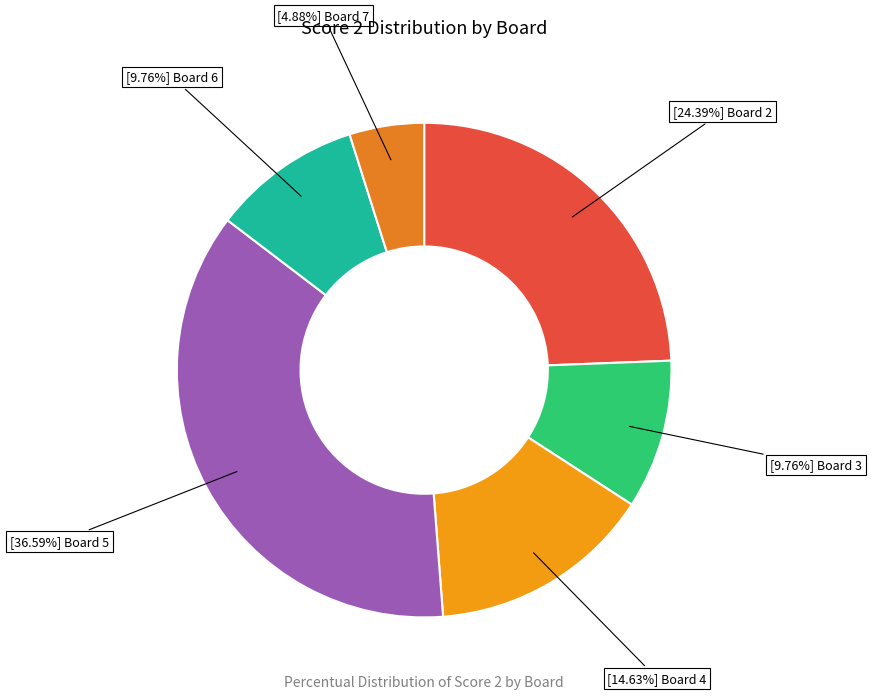

What is the largest slice in the pie chart?

Board 5